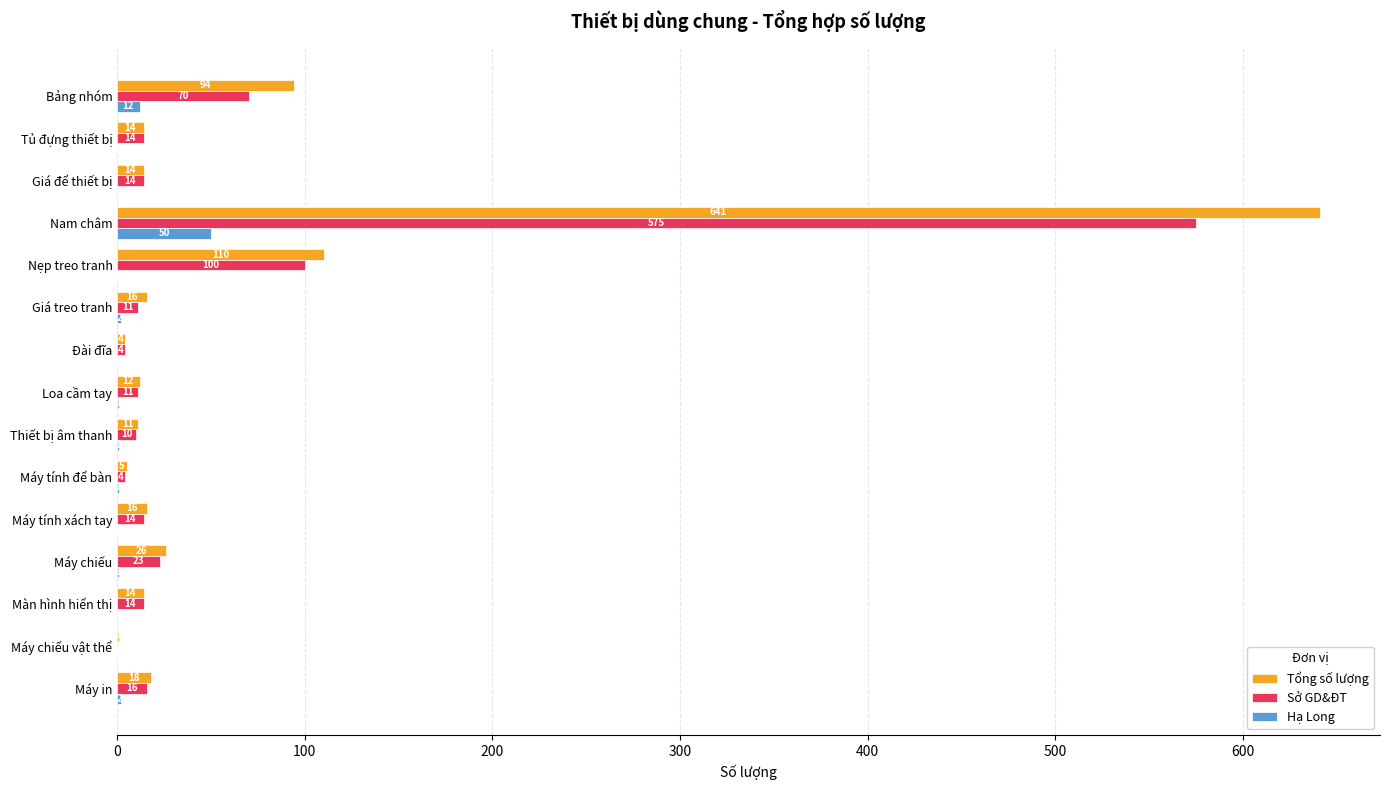

Which series changed the most between Nẹp treo tranh and Màn hình hiển thị?

Tổng số lượng